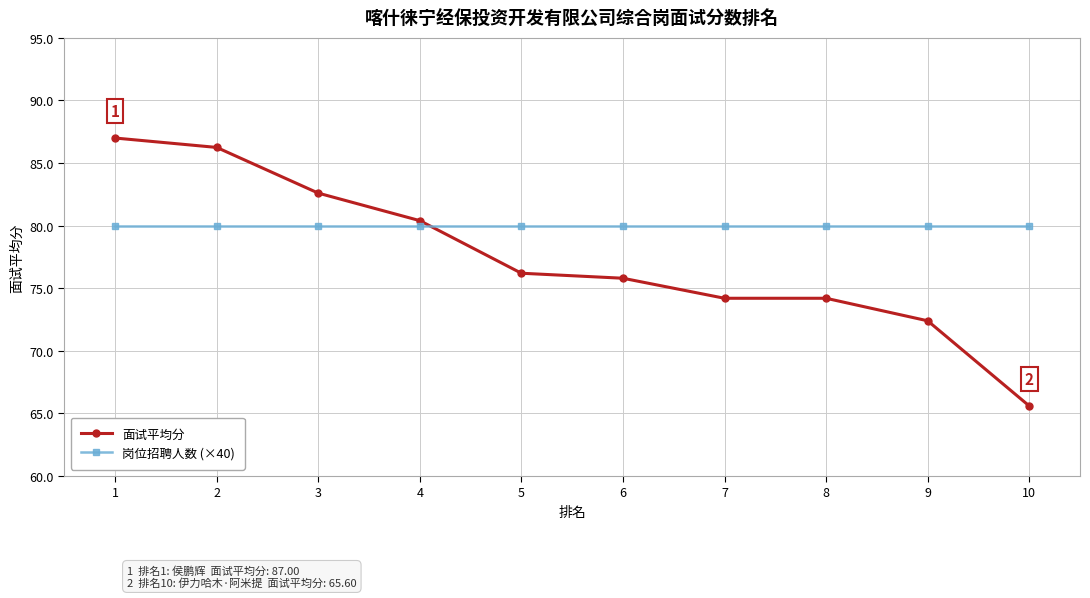

At how many categories does at least one series exceed 76?

10